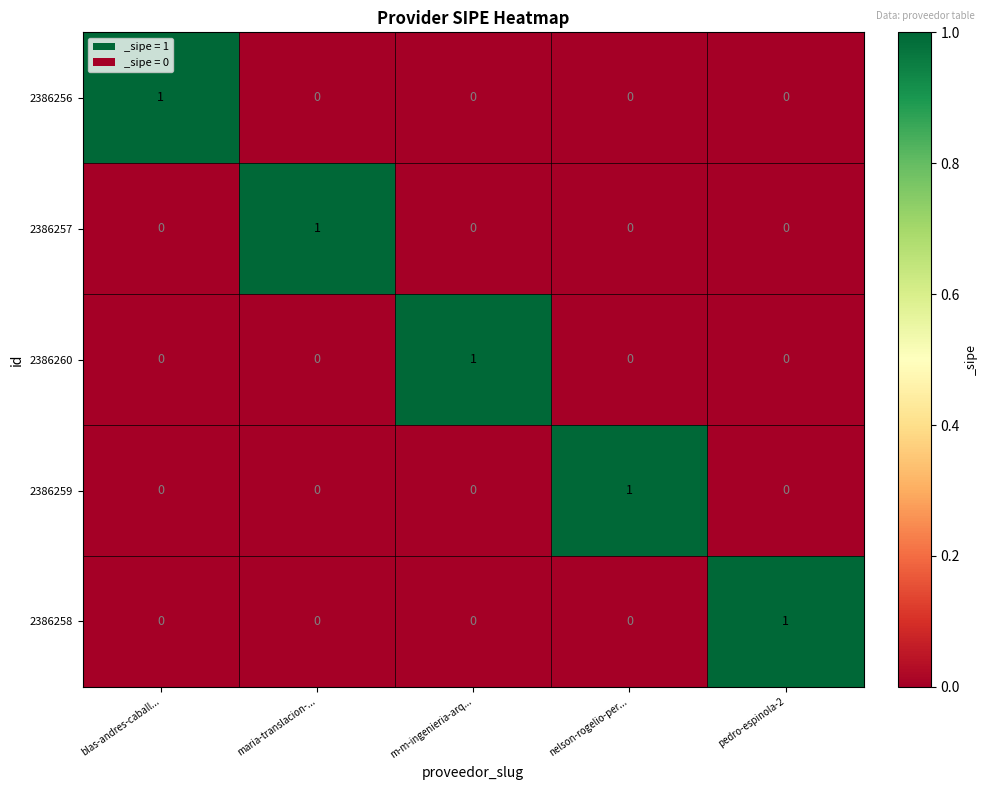

Reading right to left, list all the values displayed in this chart.

2386256: 0	0	0	0	1
2386257: 0	0	0	1	0
2386260: 0	0	1	0	0
2386259: 0	1	0	0	0
2386258: 1	0	0	0	0